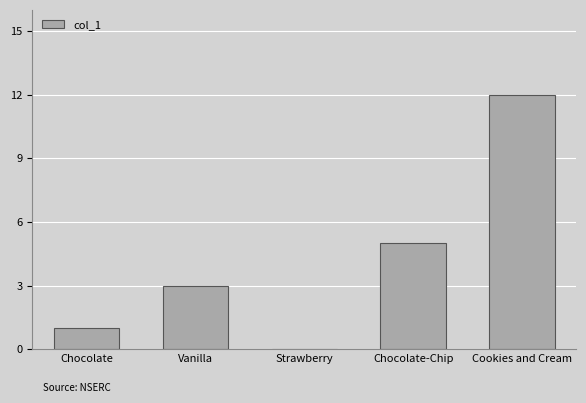

What is the change in value from Chocolate to Strawberry?

-1